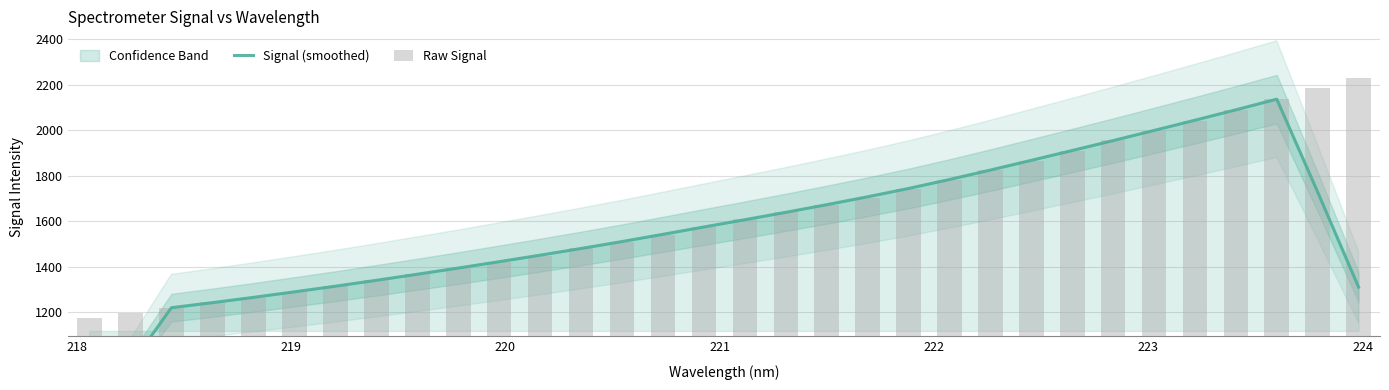

What is the difference between the second highest and minimum values in the Signal (smoothed) series?

1371.9